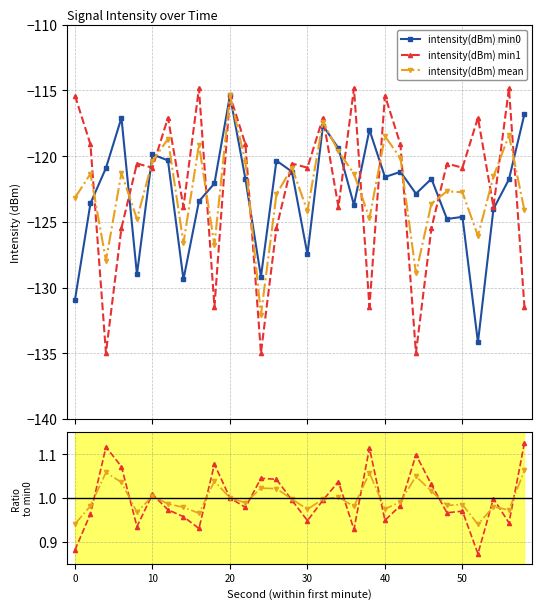

Read the intensity(dBm) min0 value at 9.

-122.1